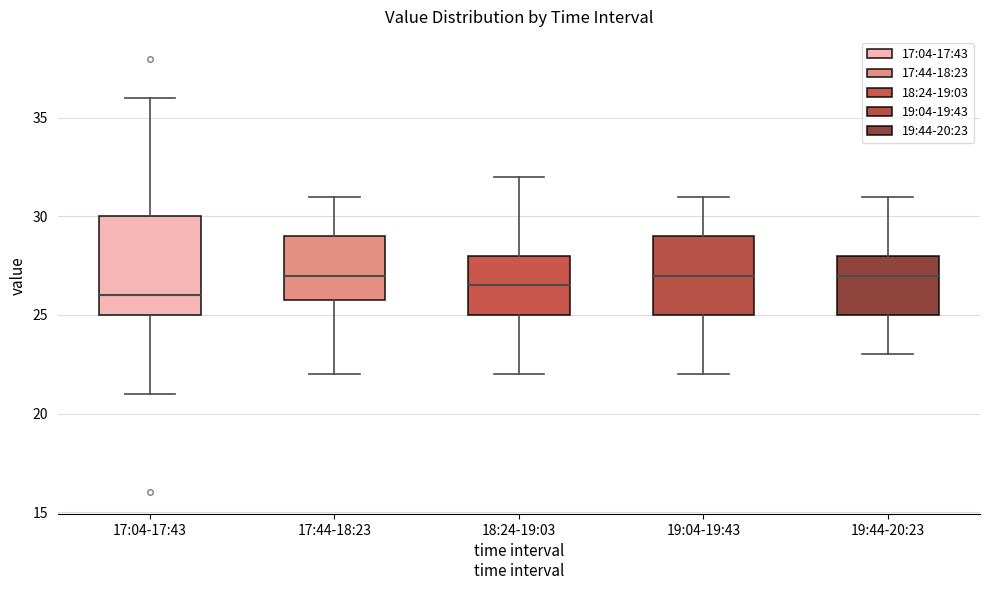

Which box is the tallest, from its lower edge to its upper edge?

17:04-17:43